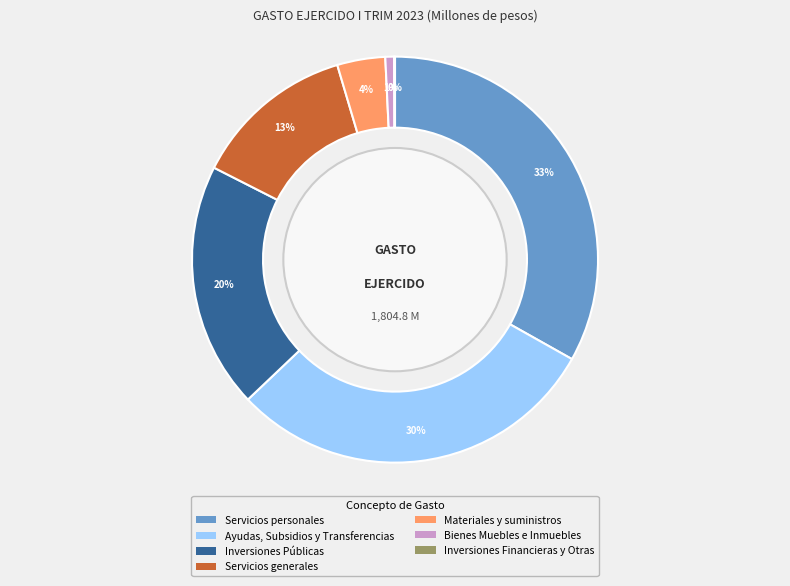

To the nearest percent, what is the difference between the Bienes Muebles e Inmuebles and Servicios personales slice percentages?

32%